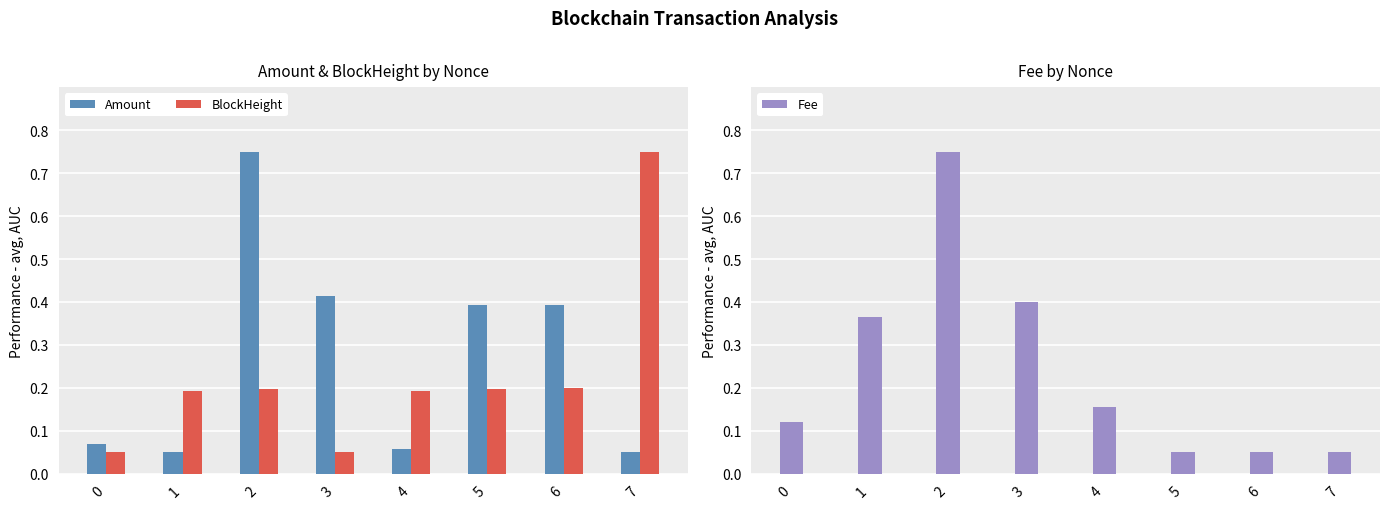

At which label is Amount closest to 0?

1